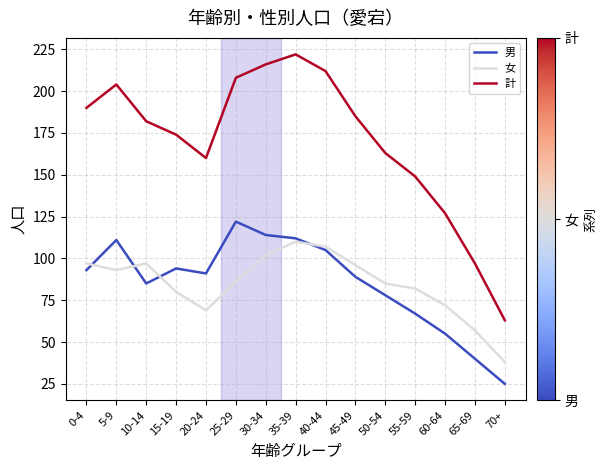

Count the number of data series in this chart.

3